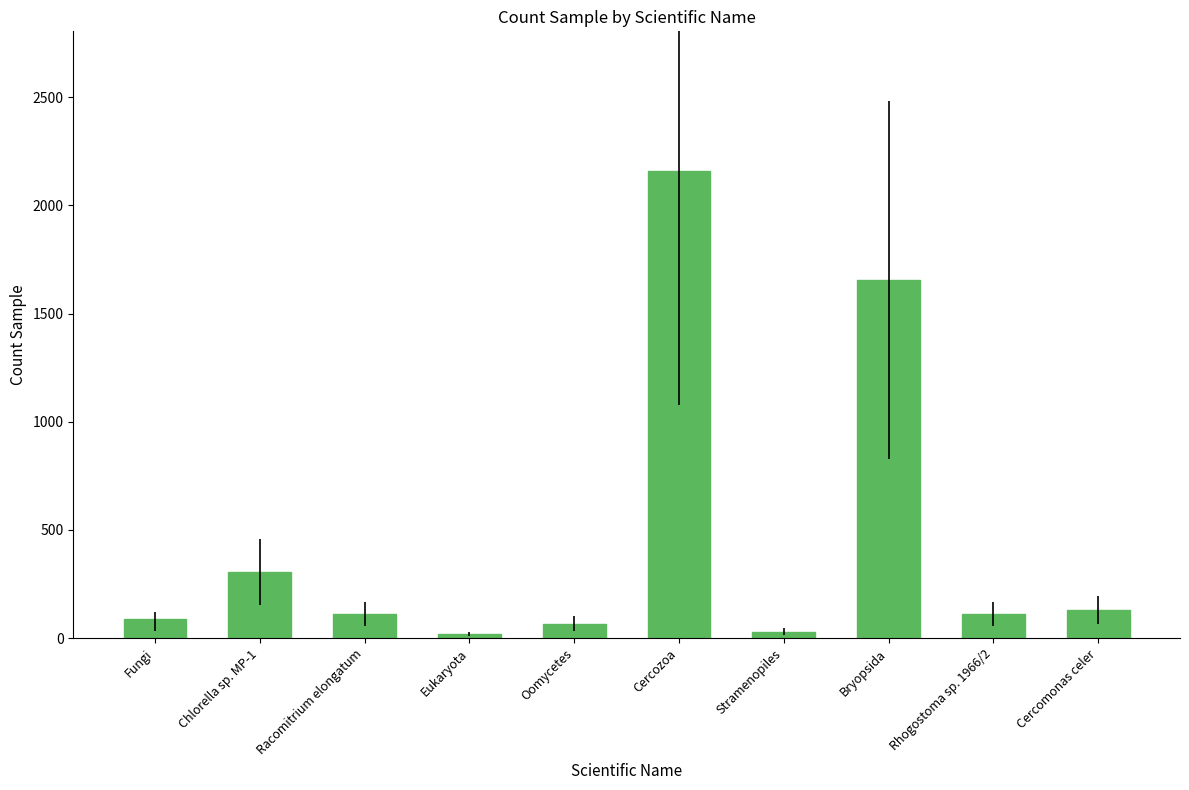

What is the sum of all values?

4677